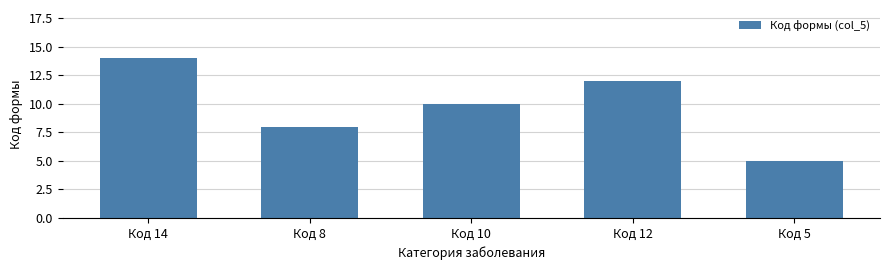

Between Код 5 and Код 10, which is larger?

Код 10